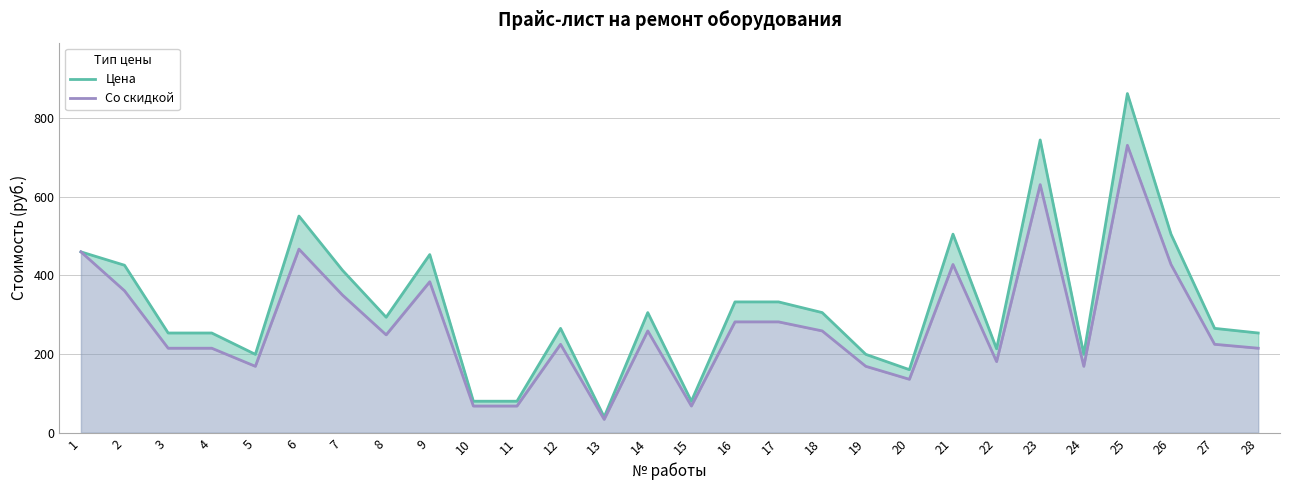

What is the greatest value displayed?

862.6